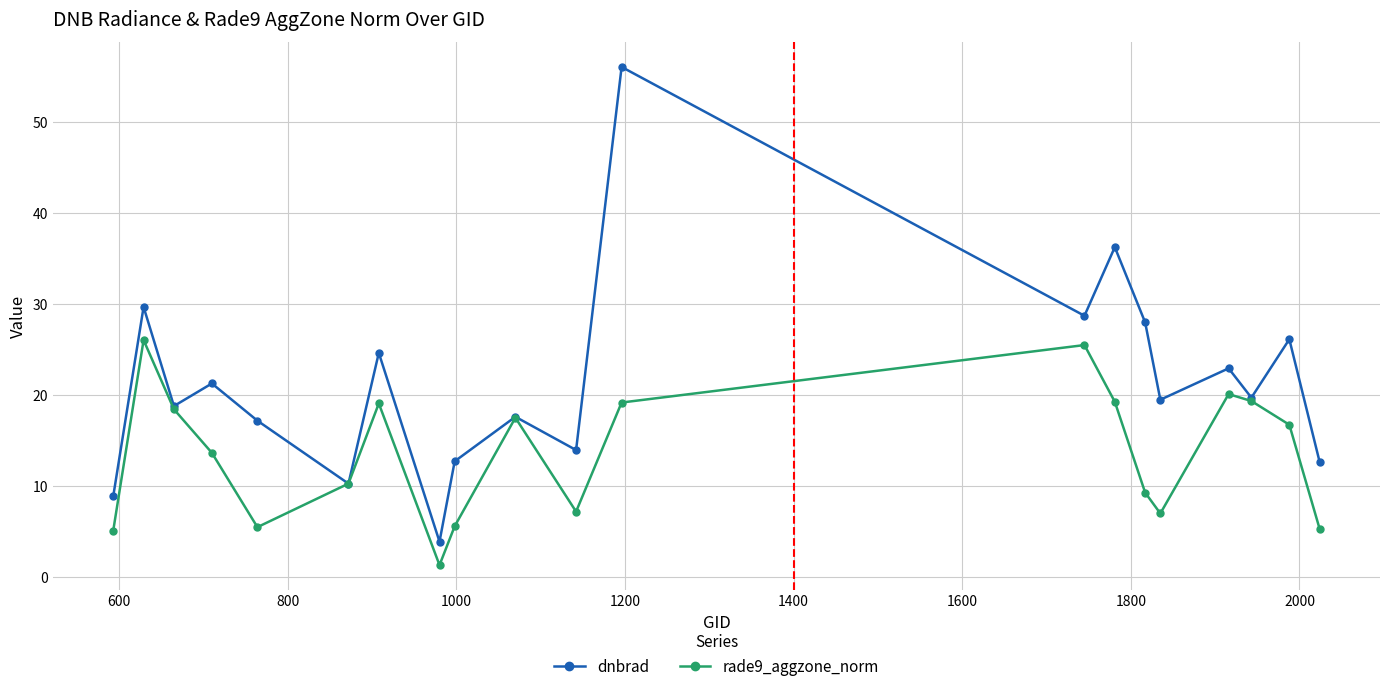

List the series in order of their peak value, highest first.

dnbrad, rade9_aggzone_norm